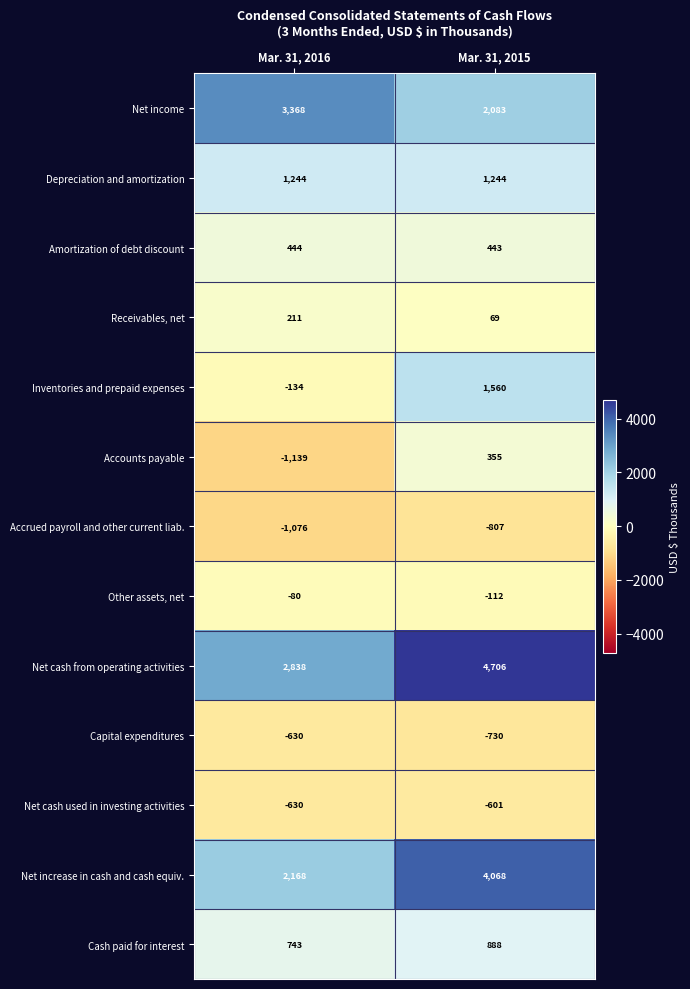

What is the maximum value shown in the chart?

4706